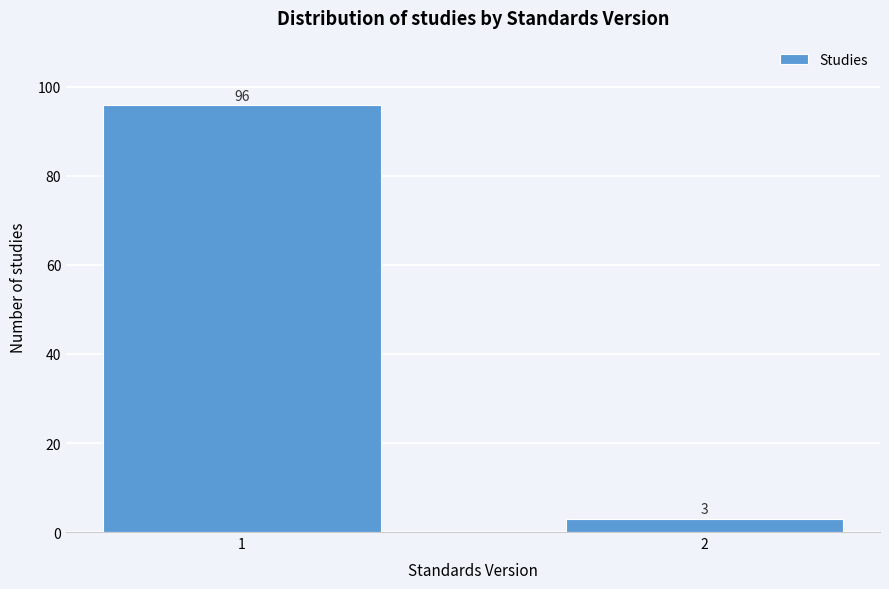

Reading right to left, list all the values displayed in this chart.

3	96